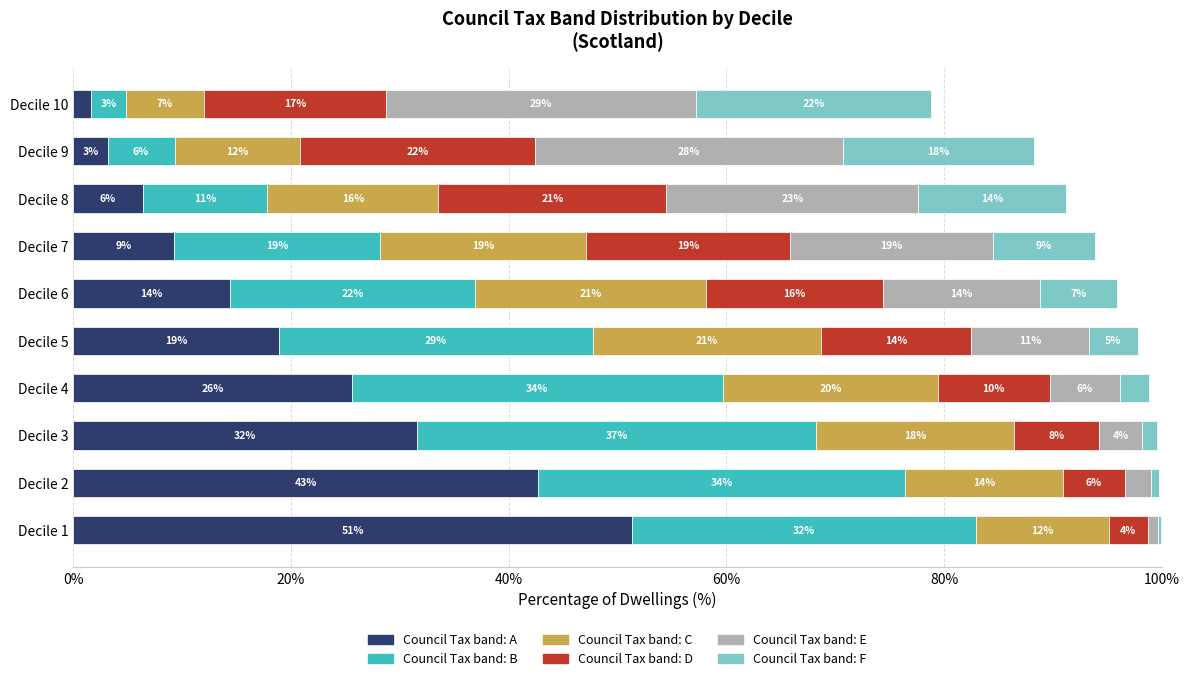

What are all the series names shown in the legend?

Council Tax band: A, Council Tax band: B, Council Tax band: C, Council Tax band: D, Council Tax band: E, Council Tax band: F